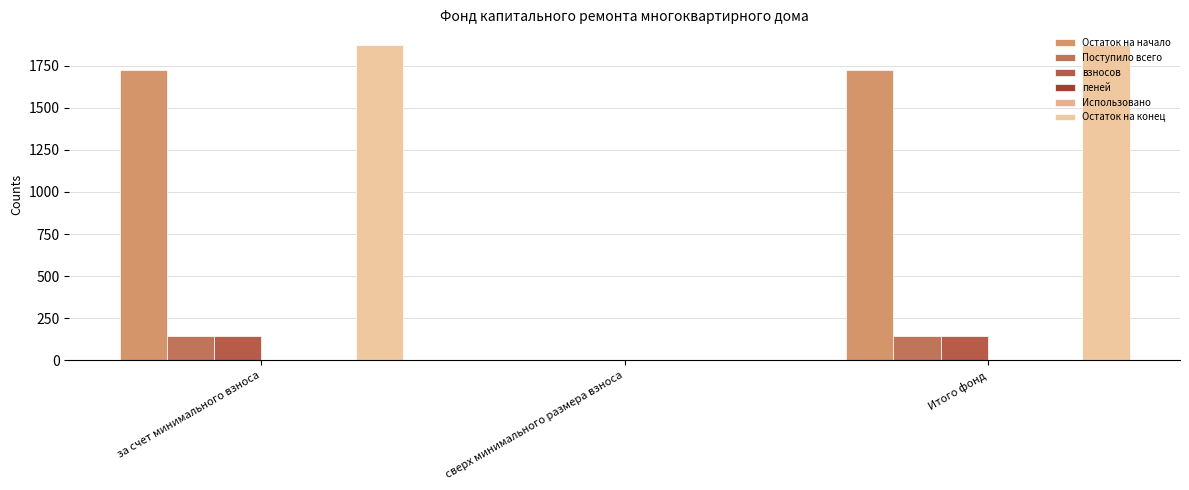

What is the greatest value displayed?

1871.7